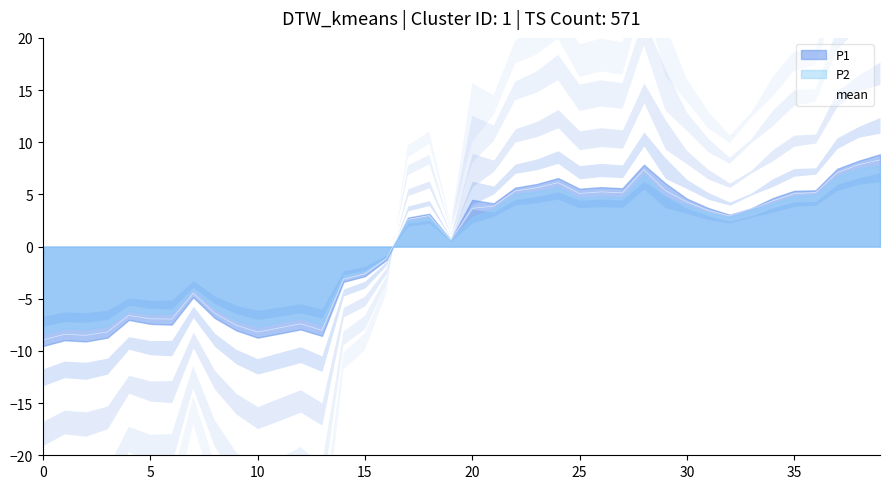

What is the label of the 31st point from the right?

9